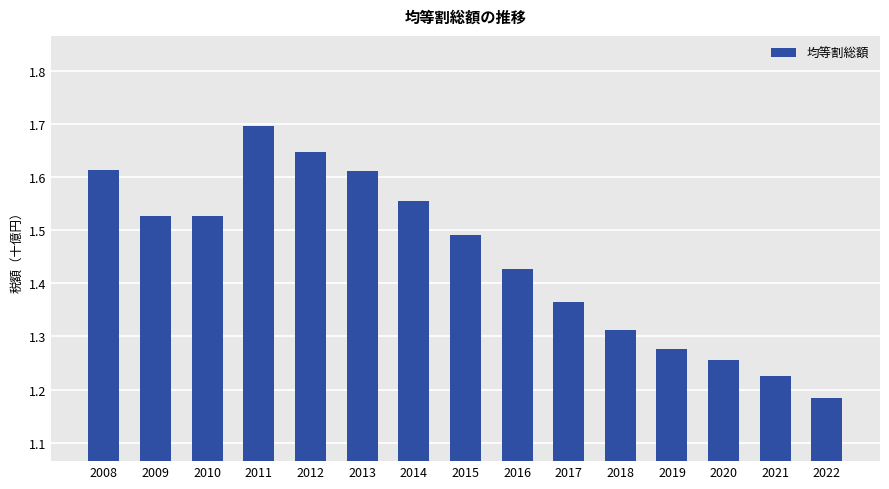

True or false: the data shows 2.6 at 2009.

False